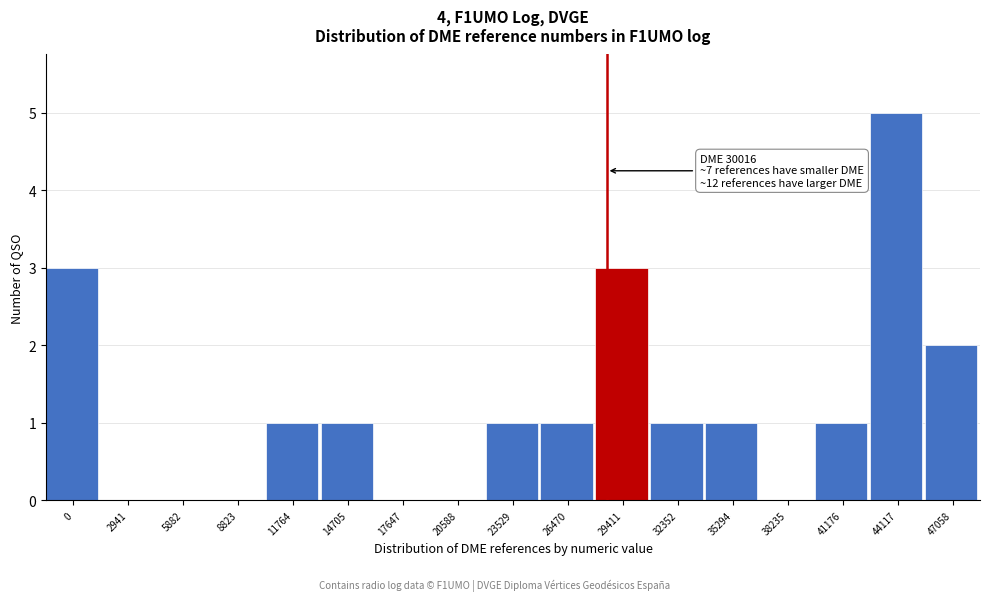

Reading left to right, extract all data points from this chart.

0=3	2941=0	5882=0	8823=0	11764=1	14705=1	17647=0	20588=0	23529=1	26470=1	29411=3	32352=1	35294=1	38235=0	41176=1	44117=5	47058=2